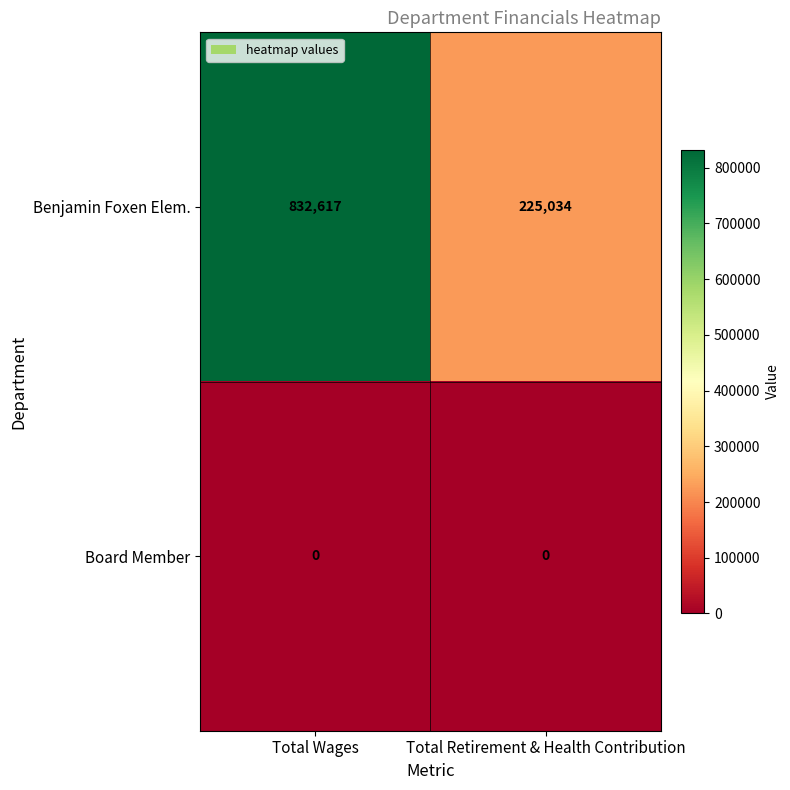

Is it true that Board Member equals 0 at Total Wages?

True